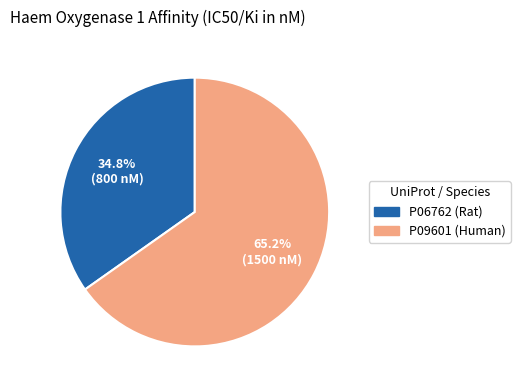

Is it true that P09601 (Human) is 65% of the pie?

True